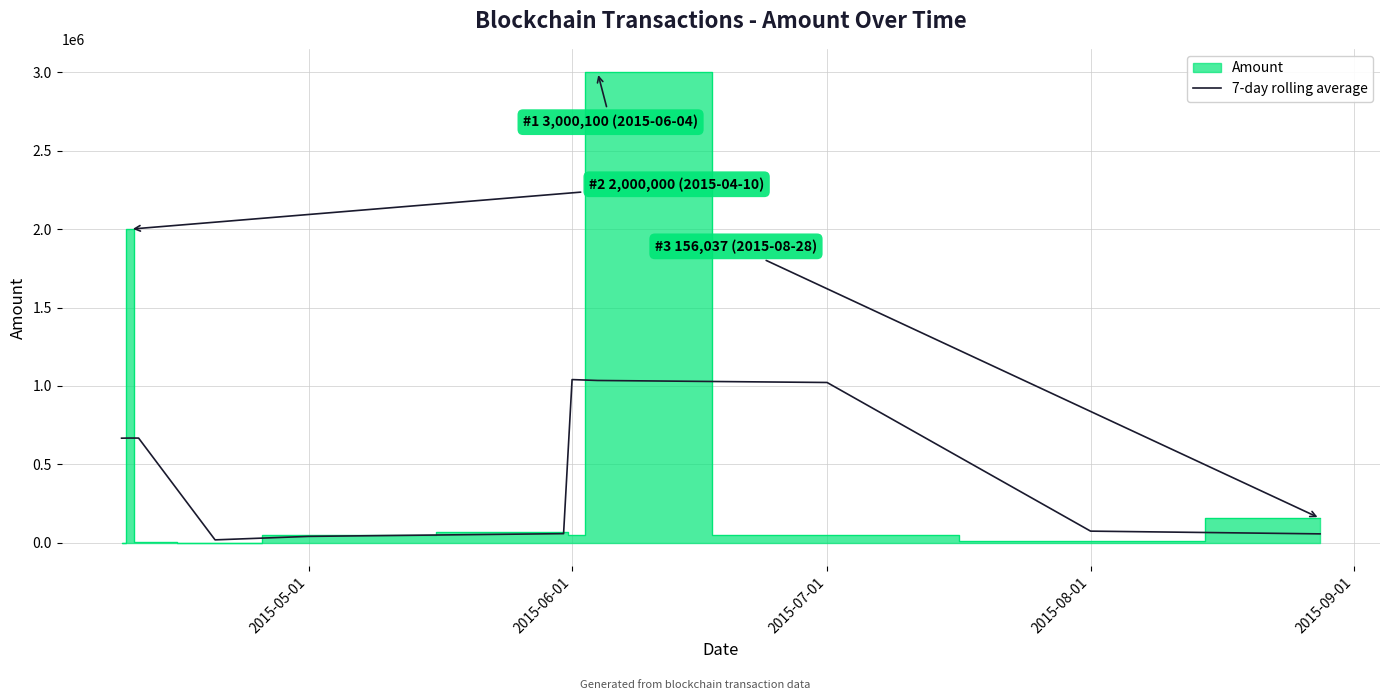

The value of 7-day rolling average at 2015-08-01 is 74067.3. True or false?

True